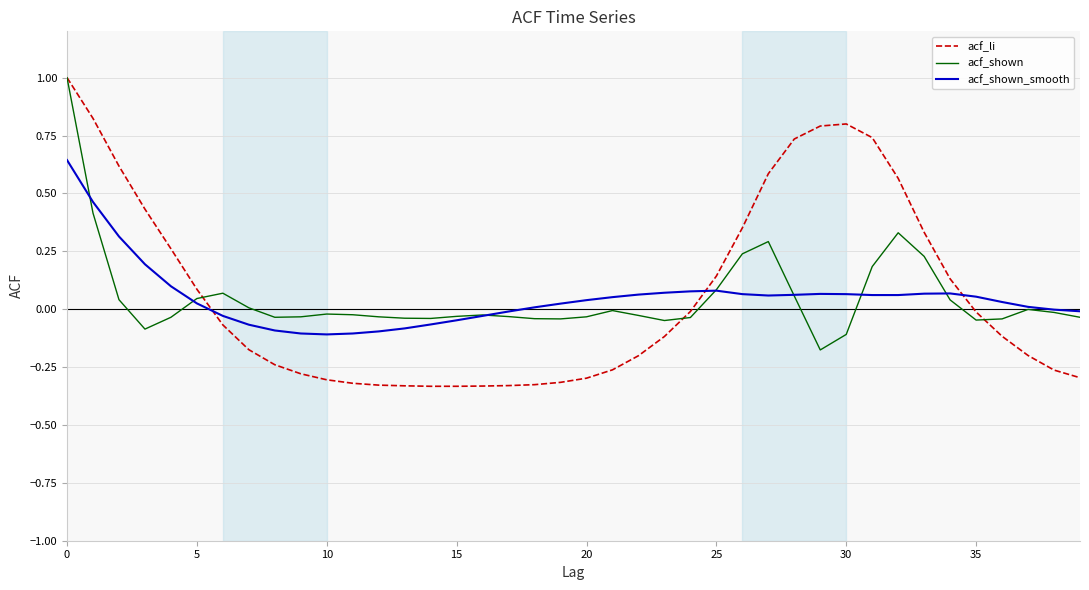

Reading right to left, what are all the values shown in this chart?

acf_li: -0.3	-0.3	-0.2	-0.1	-0.0	0.1	0.3	0.6	0.7	0.8	0.8	0.7	0.6	0.4	0.1	-0.0	-0.1	-0.2	-0.3	-0.3	-0.3	-0.3	-0.3	-0.3	-0.3	-0.3	-0.3	-0.3	-0.3	-0.3	-0.3	-0.2	-0.2	-0.1	0.1	0.3	0.4	0.6	0.8	1.0
acf_shown: -0.0	-0.0	-0.0	-0.0	-0.0	0.0	0.2	0.3	0.2	-0.1	-0.2	0.1	0.3	0.2	0.1	-0.0	-0.0	-0.0	-0.0	-0.0	-0.0	-0.0	-0.0	-0.0	-0.0	-0.0	-0.0	-0.0	-0.0	-0.0	-0.0	-0.0	0.0	0.1	0.0	-0.0	-0.1	0.0	0.4	1.0
acf_shown_smooth: -0.0	-0.0	0.0	0.0	0.1	0.1	0.1	0.1	0.1	0.1	0.1	0.1	0.1	0.1	0.1	0.1	0.1	0.1	0.1	0.0	0.0	0.0	-0.0	-0.0	-0.0	-0.1	-0.1	-0.1	-0.1	-0.1	-0.1	-0.1	-0.1	-0.0	0.0	0.1	0.2	0.3	0.5	0.6